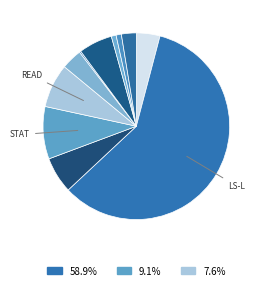

Rank the categories by value from lowest to highest.

rename, mkdir, rmdir, cleanup, append, create, delete-renamed, chmod, read, stat, ls-l